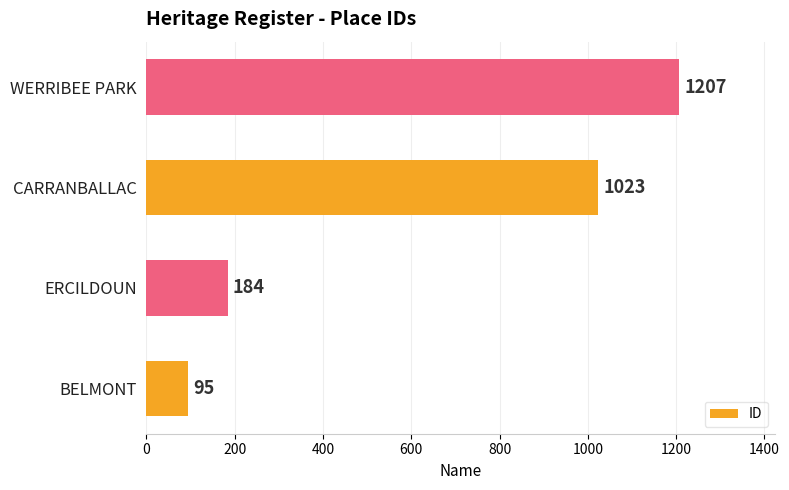

Does the chart contain any negative values?

No